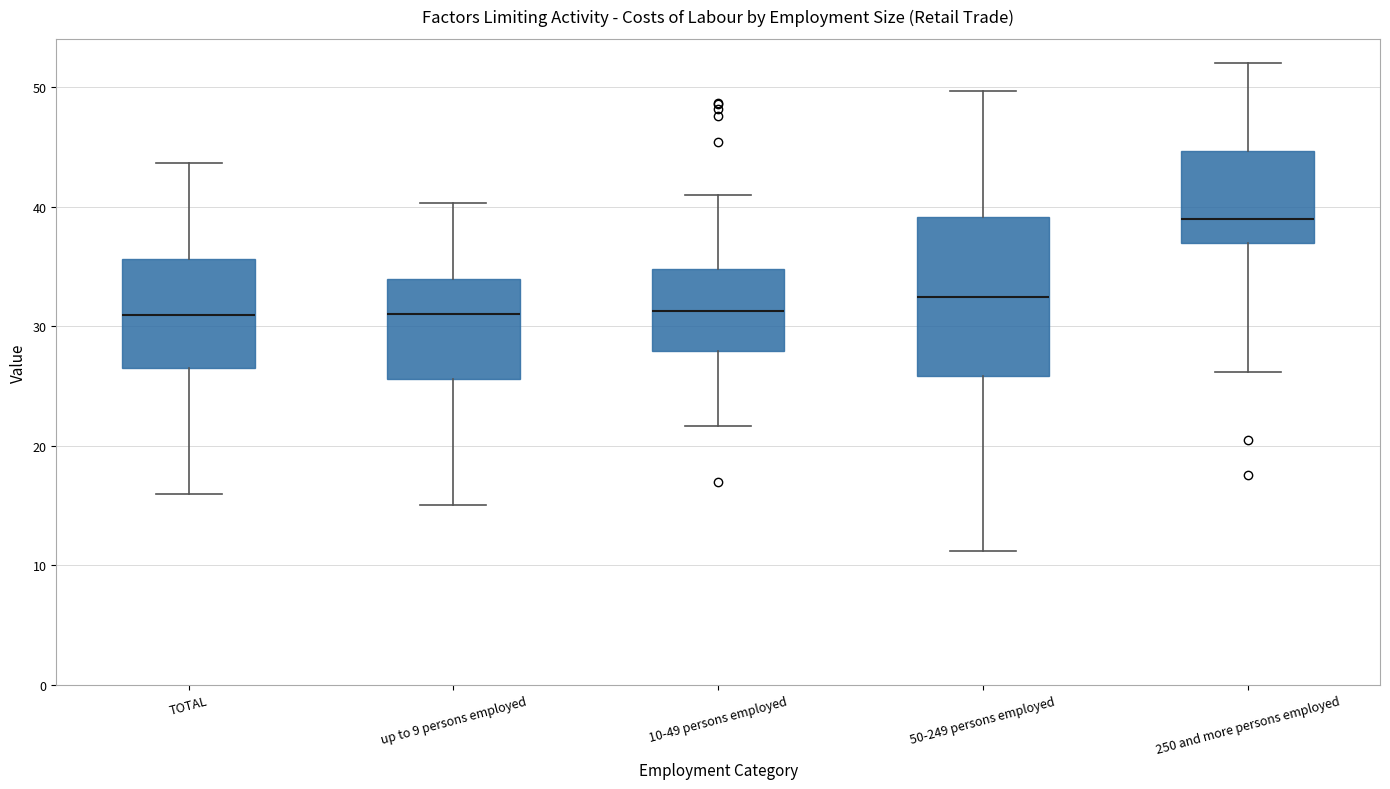

Reading left to right, read every box against the y-axis: the position of its median line, the range the box covers, and the ends of its whiskers. The values are not printed on the chart, so give them approximately, as read against the axis.

TOTAL: median 31, box 27 to 36, whiskers 16 to 44
up to 9 persons employed: median 31, box 26 to 34, whiskers 15 to 40
10-49 persons employed: median 31, box 28 to 35, whiskers 22 to 41
50-249 persons employed: median 32, box 26 to 39, whiskers 11 to 50
250 and more persons employed: median 39, box 37 to 45, whiskers 26 to 52